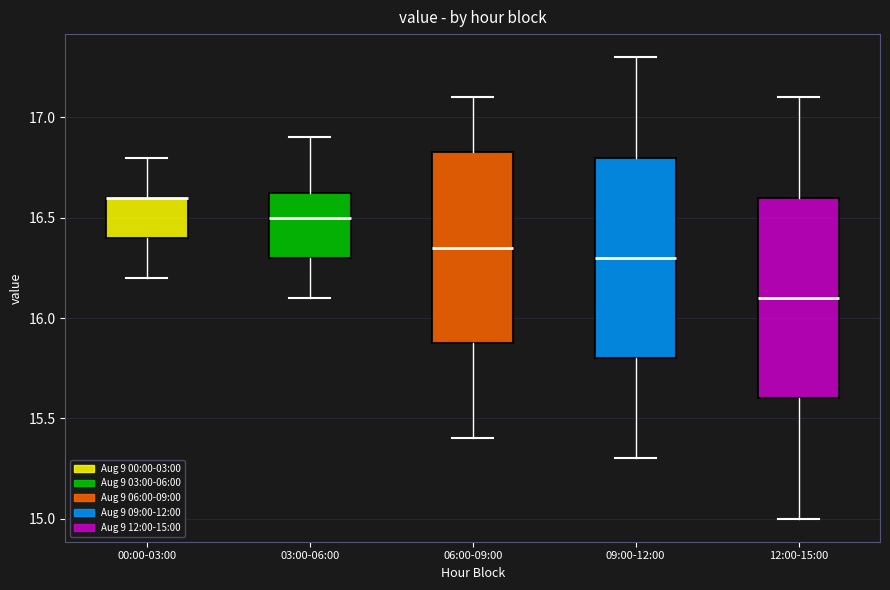

Where does the upper whisker of the box for 12:00-15:00 end on the y-axis? The values are not printed on the chart, so give them approximately, as read against the axis.

17.10